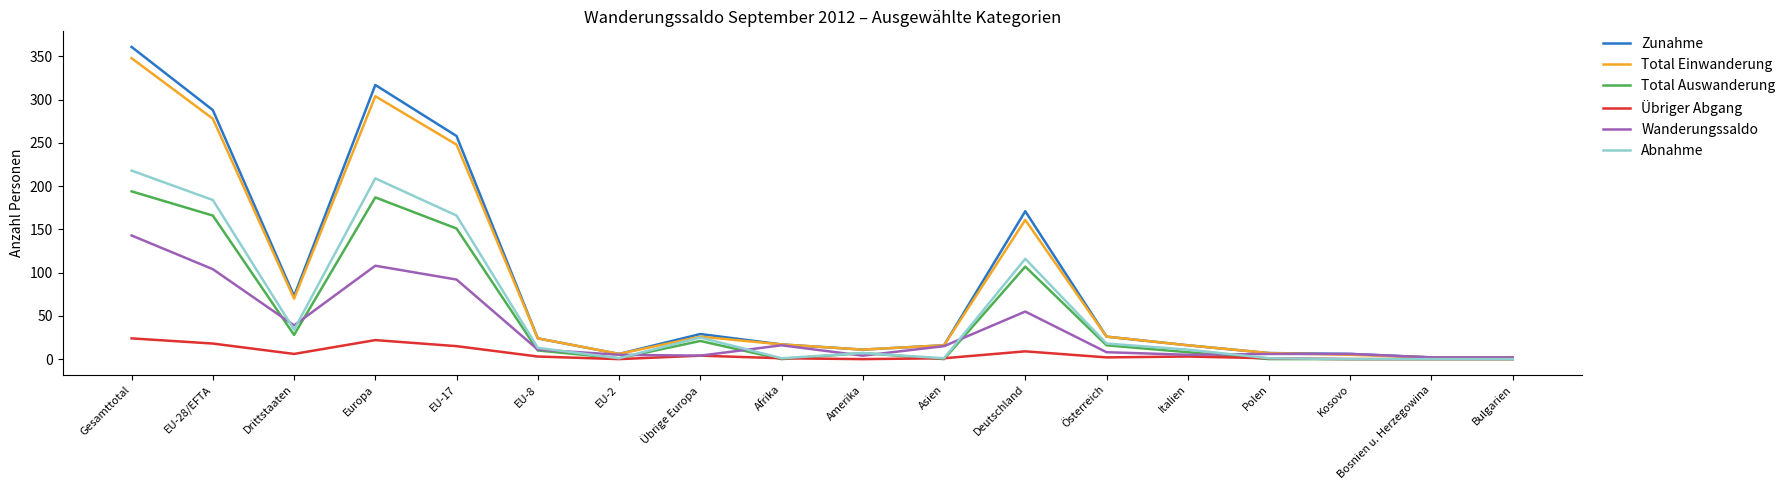

Which series has the widest spread of values?

Zunahme